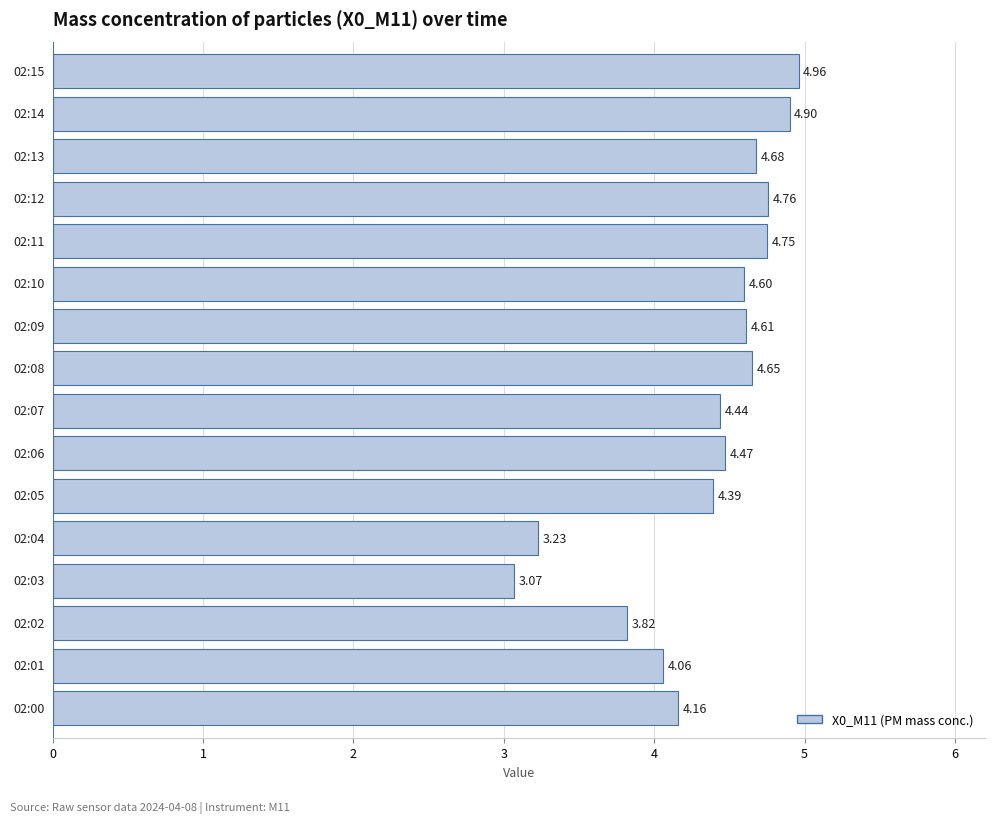

What is the average value?

4.3